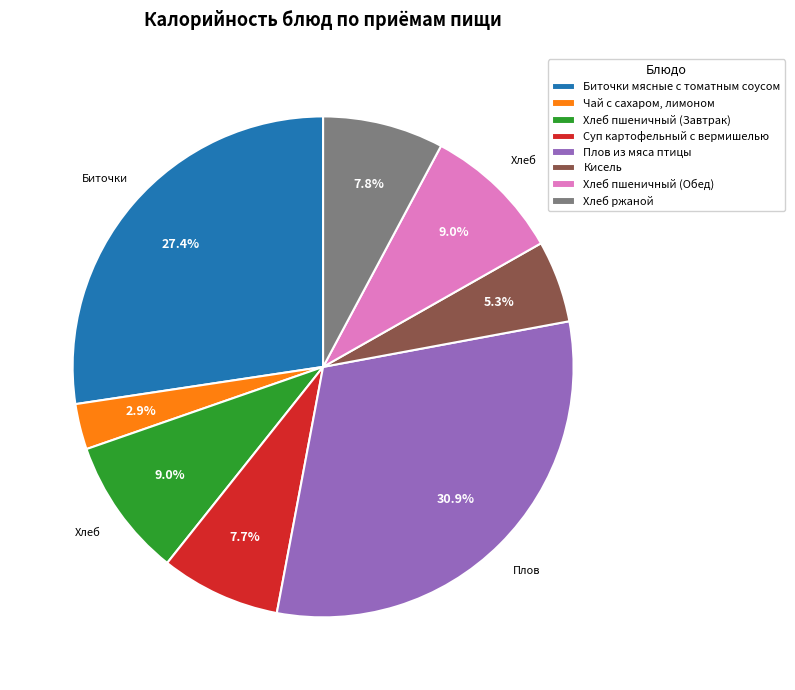

Approximately how many times larger is the value at Хлеб пшеничный (Обед) compared to Плов из мяса птицы?

0.3